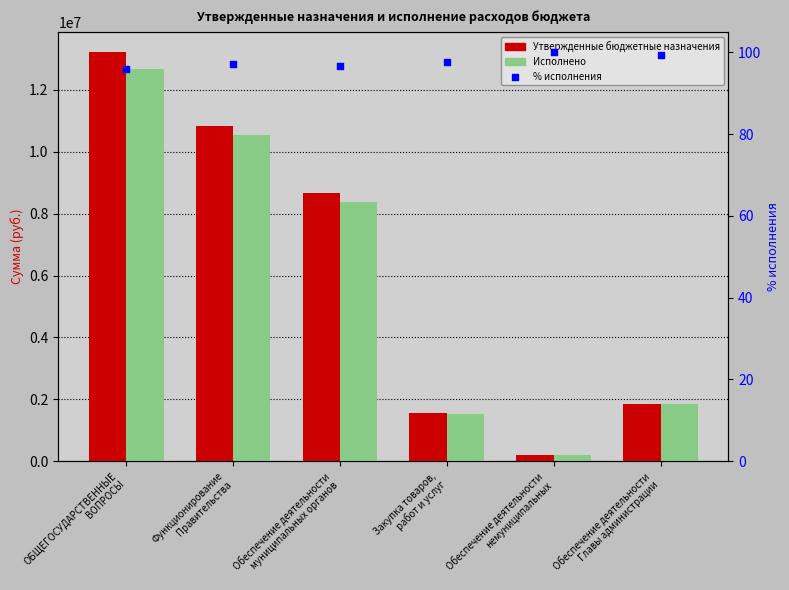

Is the value of Исполнено at Обеспечение деятельности
Главы администрации greater than the value of Утвержденные бюджетные назначения at ОБЩЕГОСУДАРСТВЕННЫЕ
ВОПРОСЫ?

No